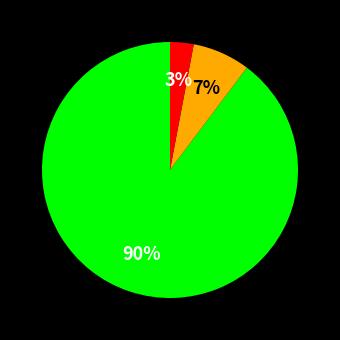

Does any single category account for the majority?

Yes